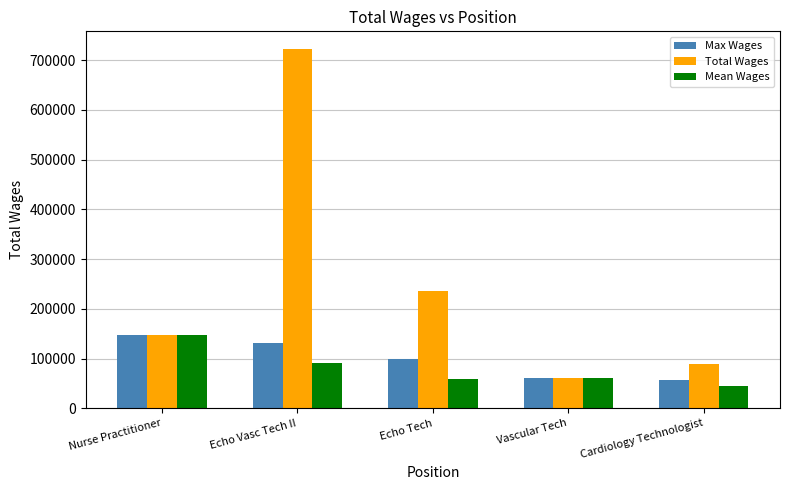

How many distinct data groups are displayed?

3